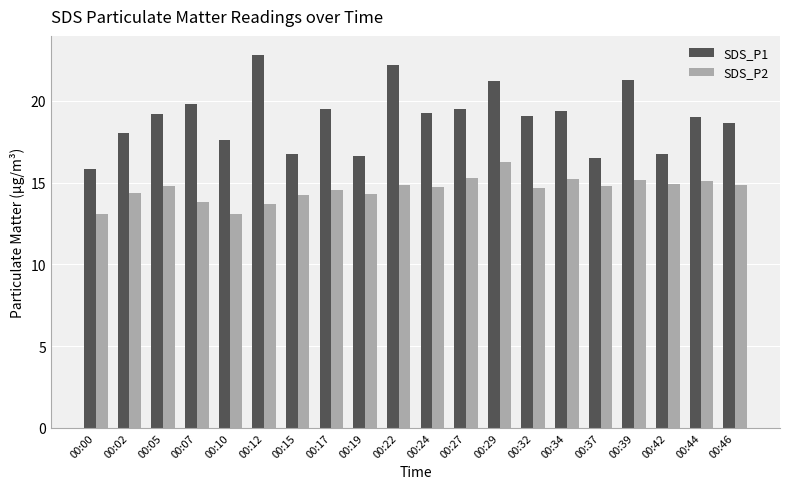

What is the difference between the second highest and minimum values in the SDS_P2 series?

2.2